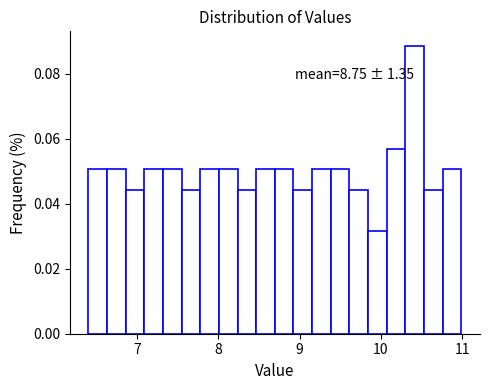

Around what value on the x-axis is the tallest bar? Give the approximate position of its centre, as read against the axis.

10.4